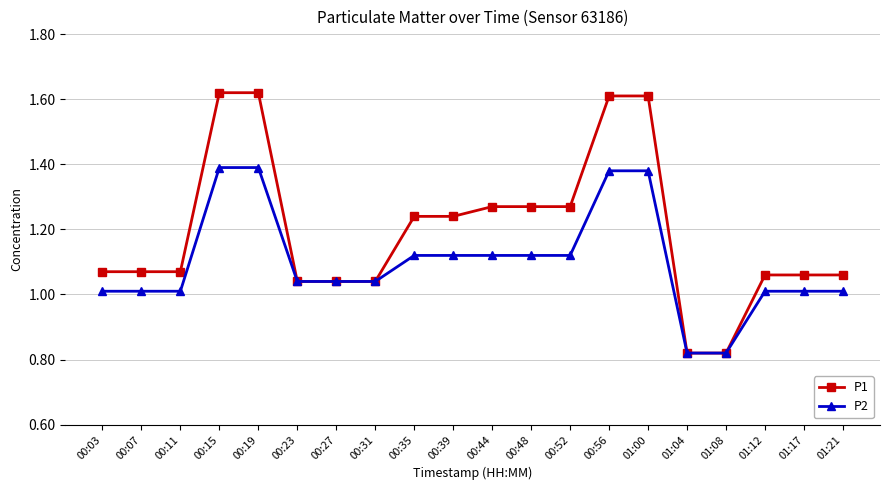

What is the sum of all P1 values?

23.9